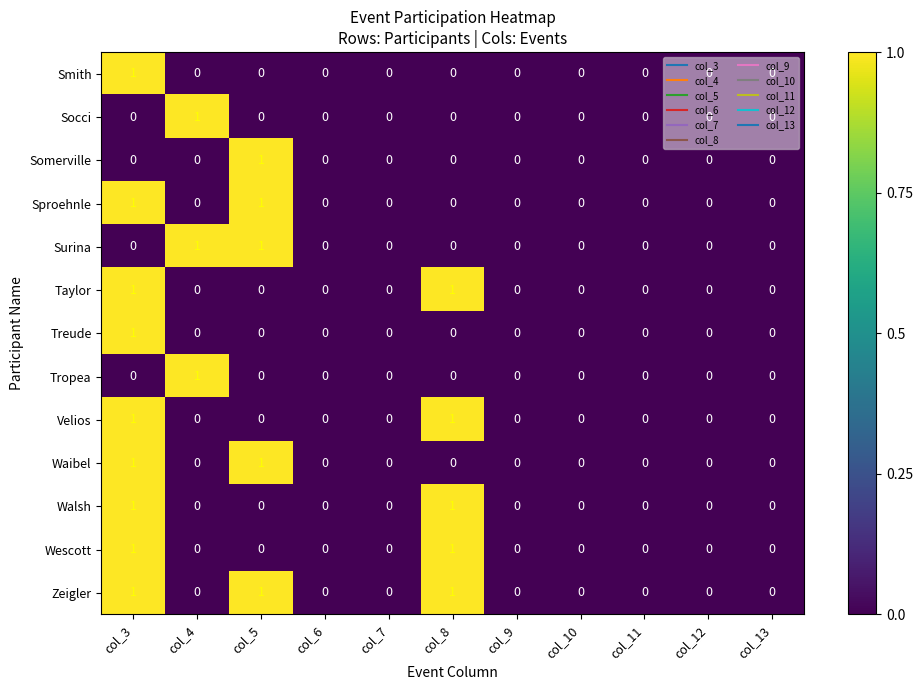

True or false: Taylor has a value of 1 at col_4.

False